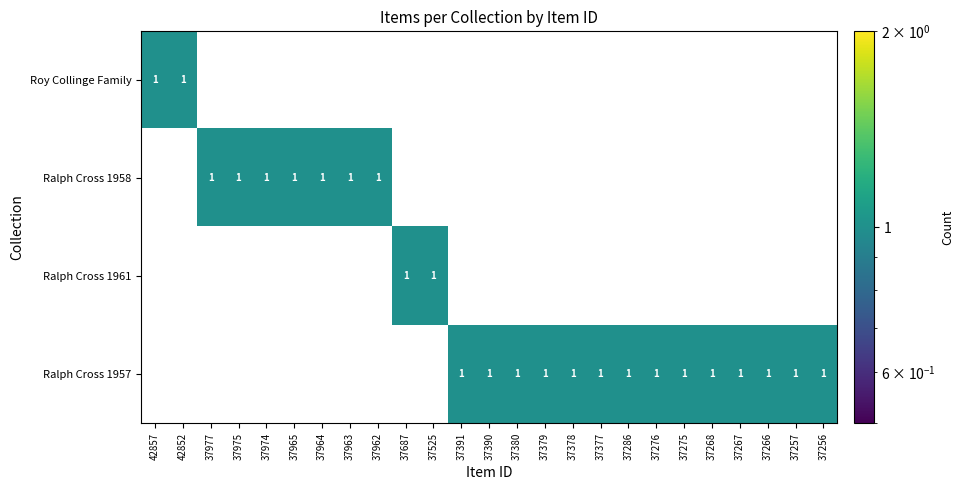

At how many categories does at least one series exceed 0?

25